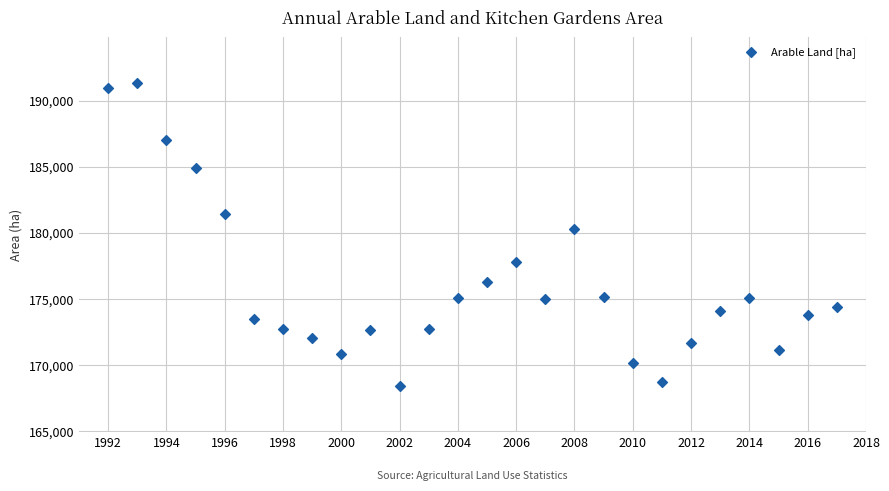

What Y value in the scatter plot is closest to 179882?

180303